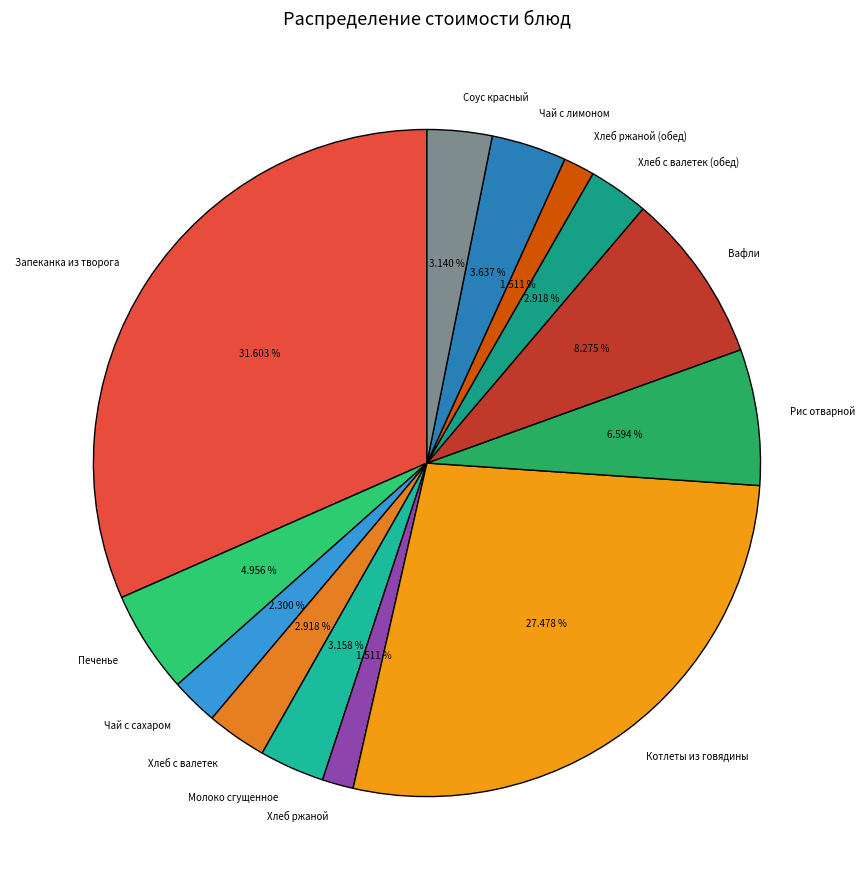

Which category has the biggest portion of the pie?

Запеканка из творога